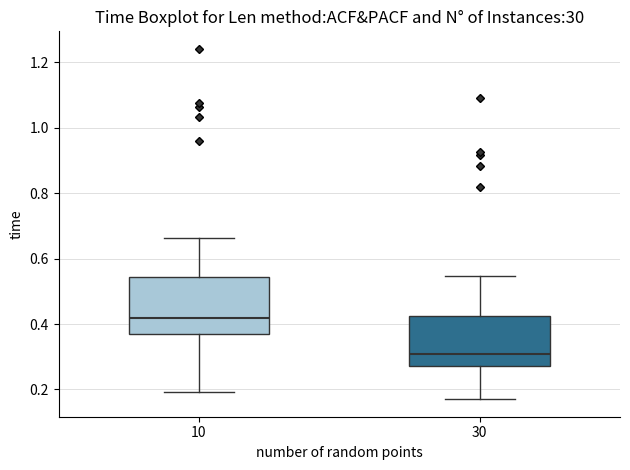

Which box's median line is the lowest?

30